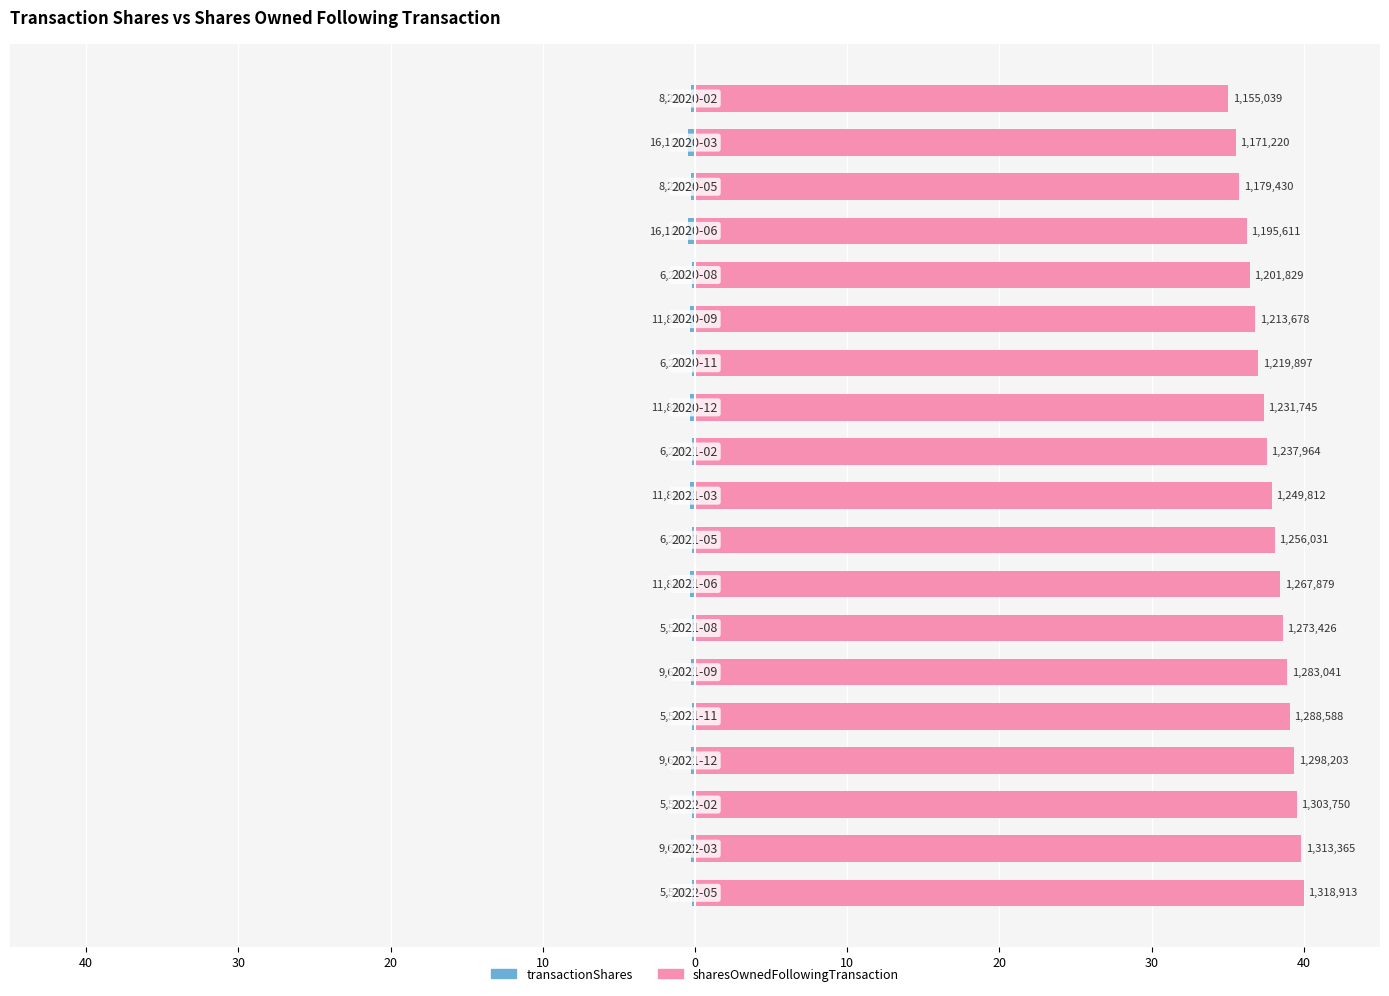

List the series in order of their peak value, lowest first.

transactionShares, sharesOwnedFollowingTransaction